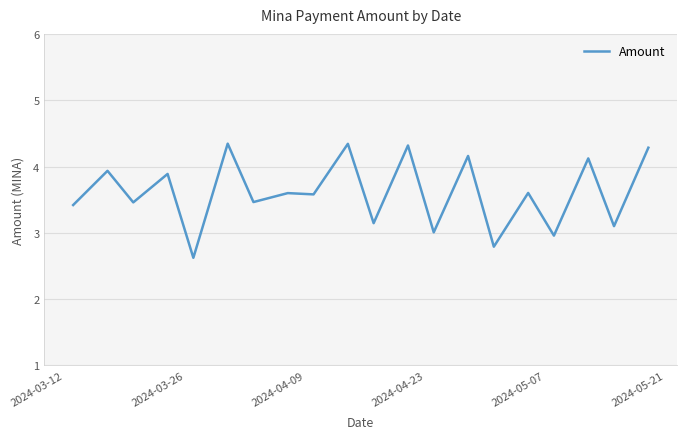

How many data points are above 3?

17